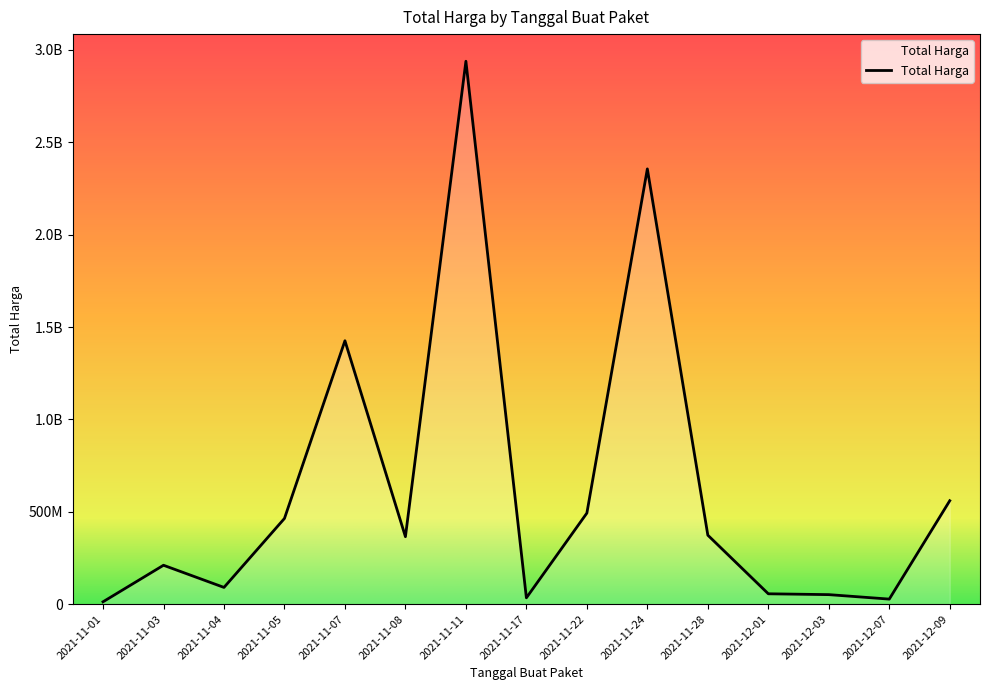

Is this an area chart (filled region under the line)?

Yes